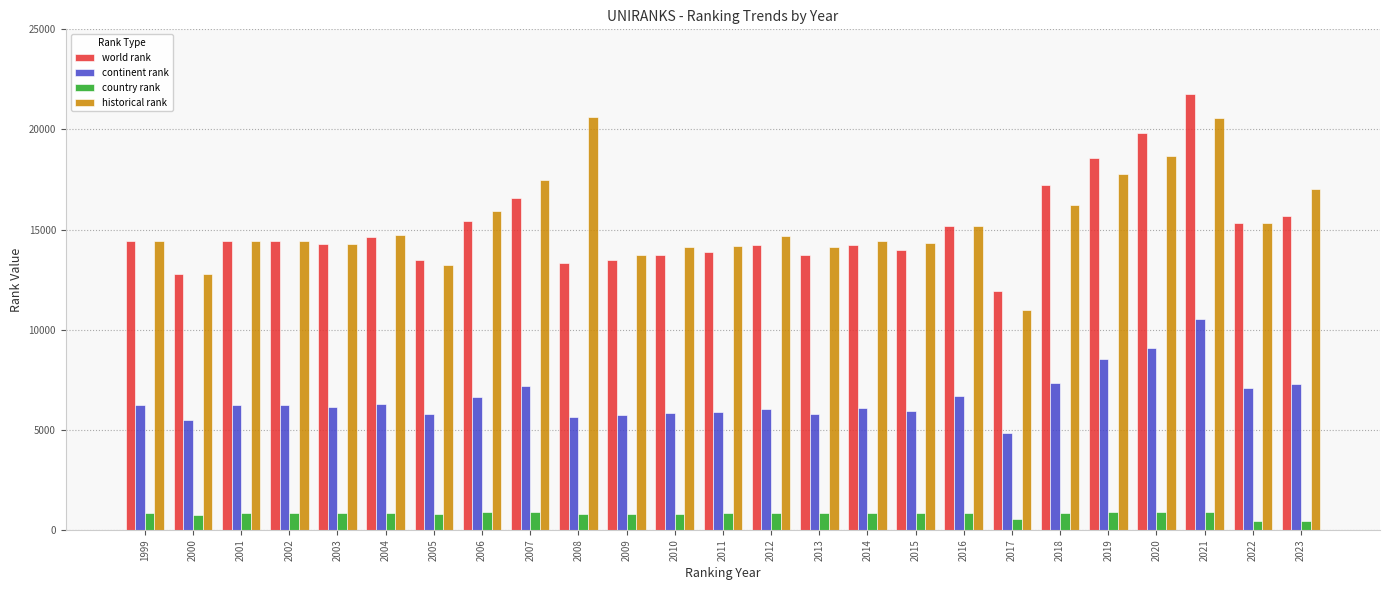

What is the value of the continent rank bar at the 6th from the left?

6288.0